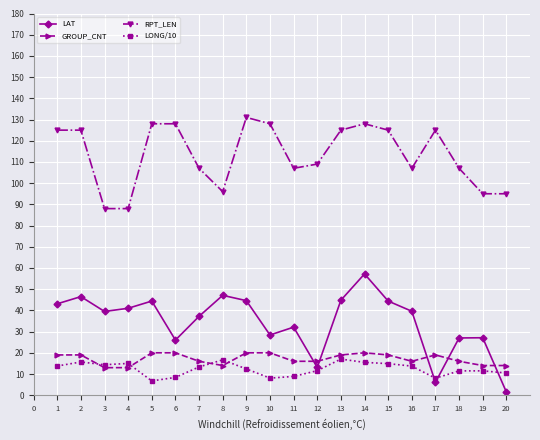

How many interior local valleys does the LAT series have?

5